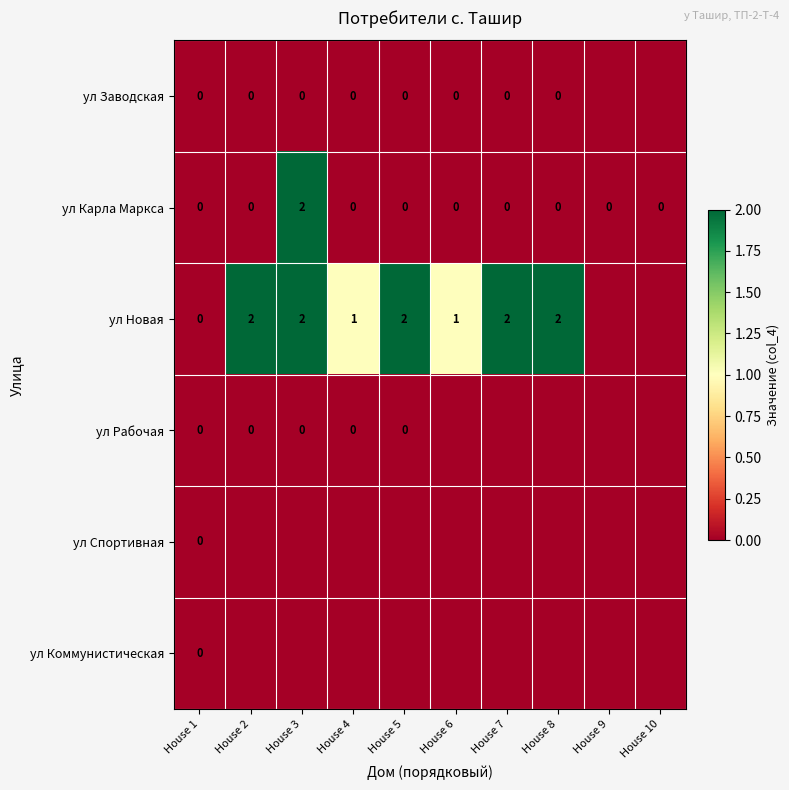

How many series are shown in this chart?

6